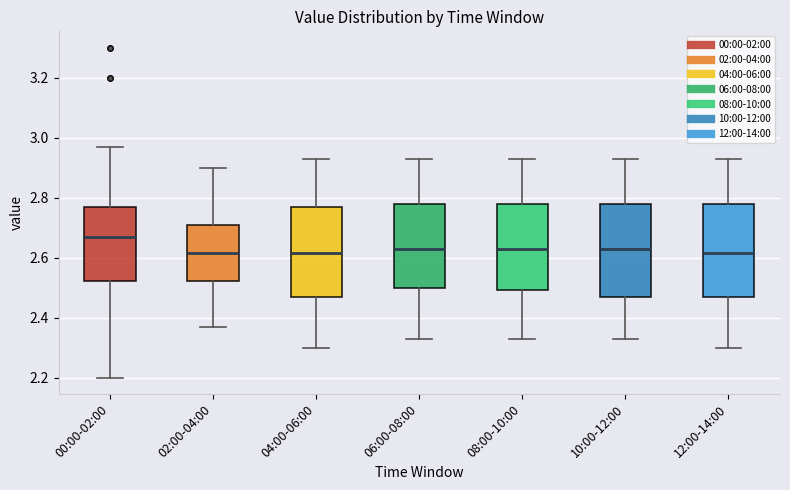

Reading left to right, transcribe this box plot: for each box, give where its median line is, the range the box spans, and where its two whiskers end, as read against the y-axis. The values are not printed on the chart, so give them approximately, as read against the axis.

00:00-02:00: median 2.68, box 2.52 to 2.78, whiskers 2.20 to 2.98
02:00-04:00: median 2.62, box 2.52 to 2.70, whiskers 2.38 to 2.90
04:00-06:00: median 2.62, box 2.48 to 2.78, whiskers 2.30 to 2.94
06:00-08:00: median 2.64, box 2.50 to 2.78, whiskers 2.34 to 2.94
08:00-10:00: median 2.64, box 2.50 to 2.78, whiskers 2.34 to 2.94
10:00-12:00: median 2.64, box 2.48 to 2.78, whiskers 2.34 to 2.94
12:00-14:00: median 2.62, box 2.48 to 2.78, whiskers 2.30 to 2.94